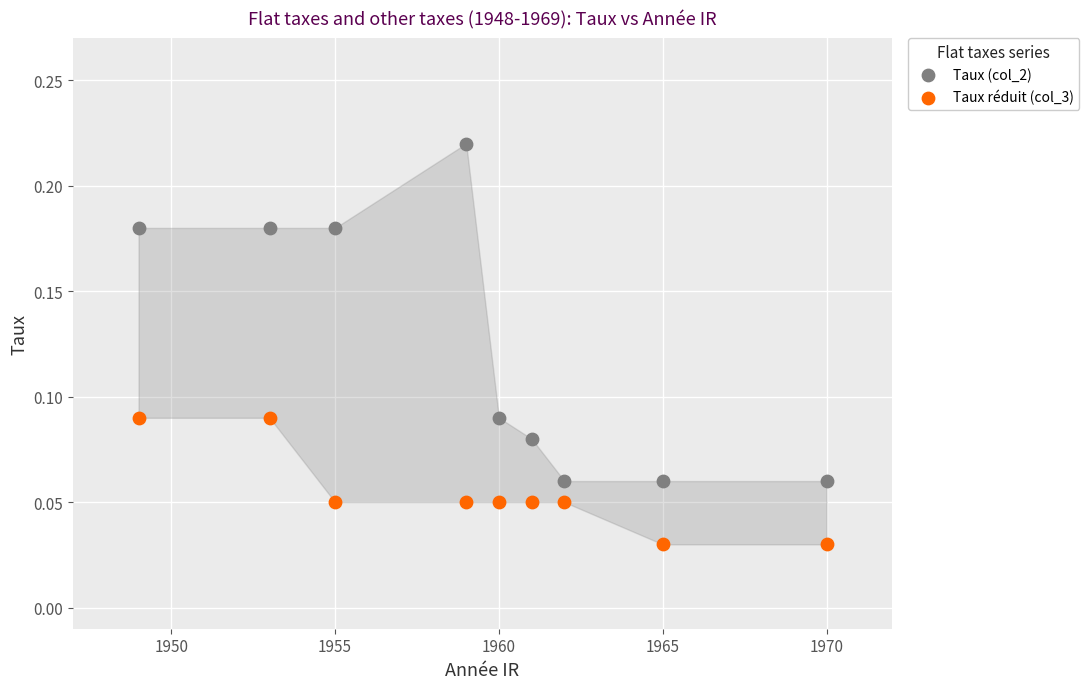

Across all data points, what is the range of X values (max minus min)?

21.0